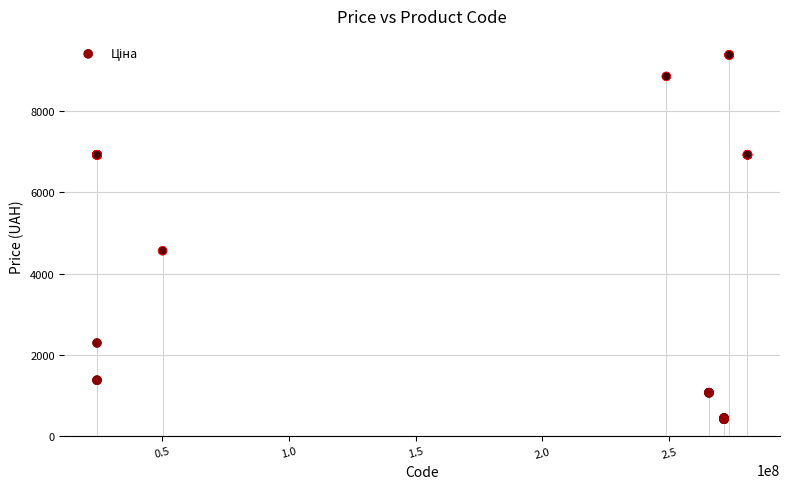

What Y value in the scatter plot is closest to 4900?

4561.9